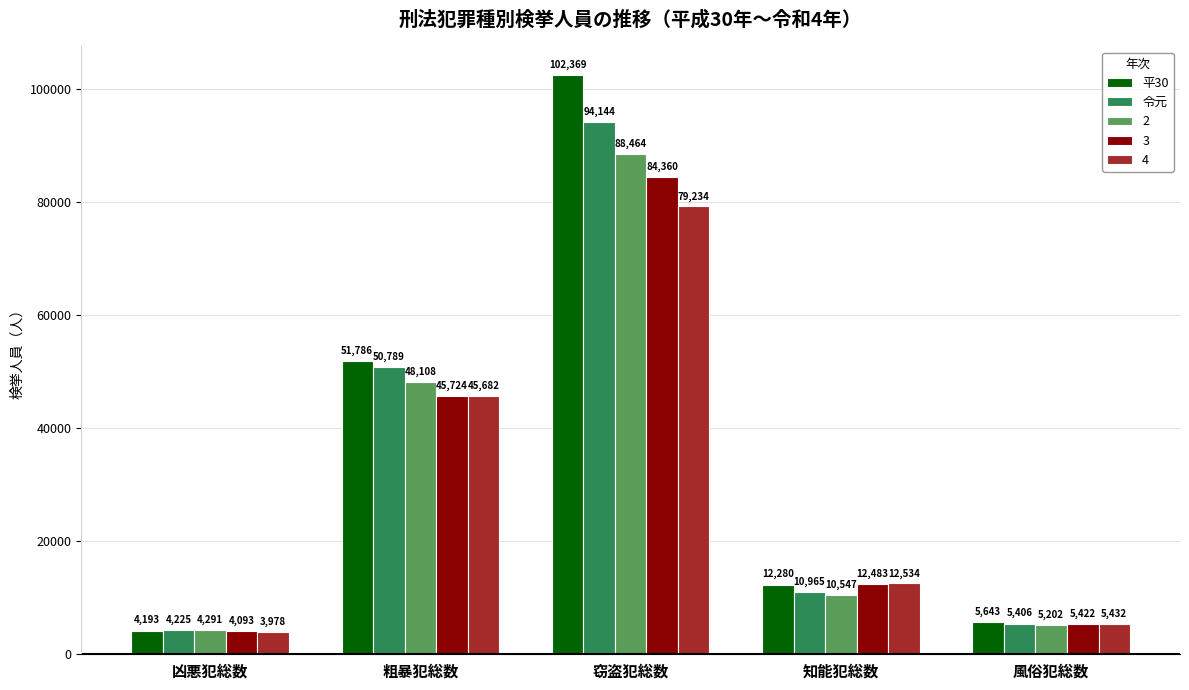

Reading right to left, what are all the values shown in this chart?

平30: 5643	12280	102369	51786	4193
令元: 5406	10965	94144	50789	4225
2: 5202	10547	88464	48108	4291
3: 5422	12483	84360	45724	4093
4: 5432	12534	79234	45682	3978